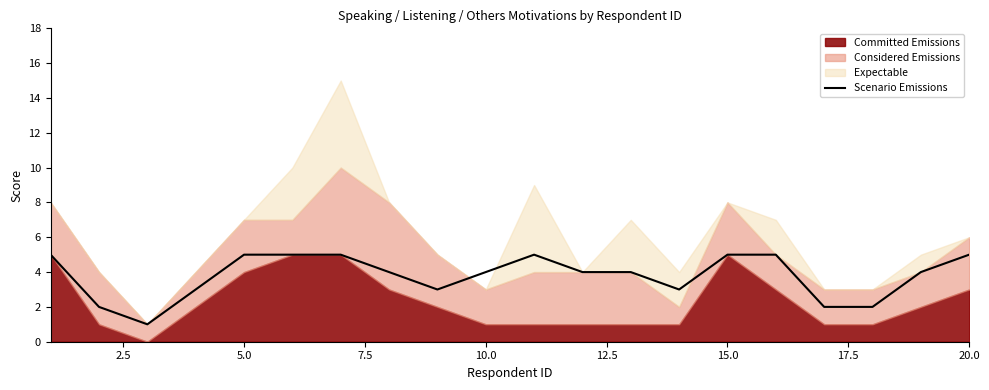

What is the maximum value for Scenario Emissions?

5